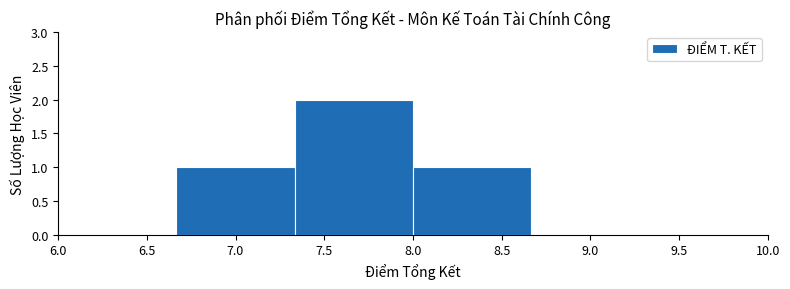

How tall is the bar that spans 6.65 to 7.35 on the x-axis? Neither the bar edges nor the heights are printed on the chart, so give them approximately, as read against the axes.

1